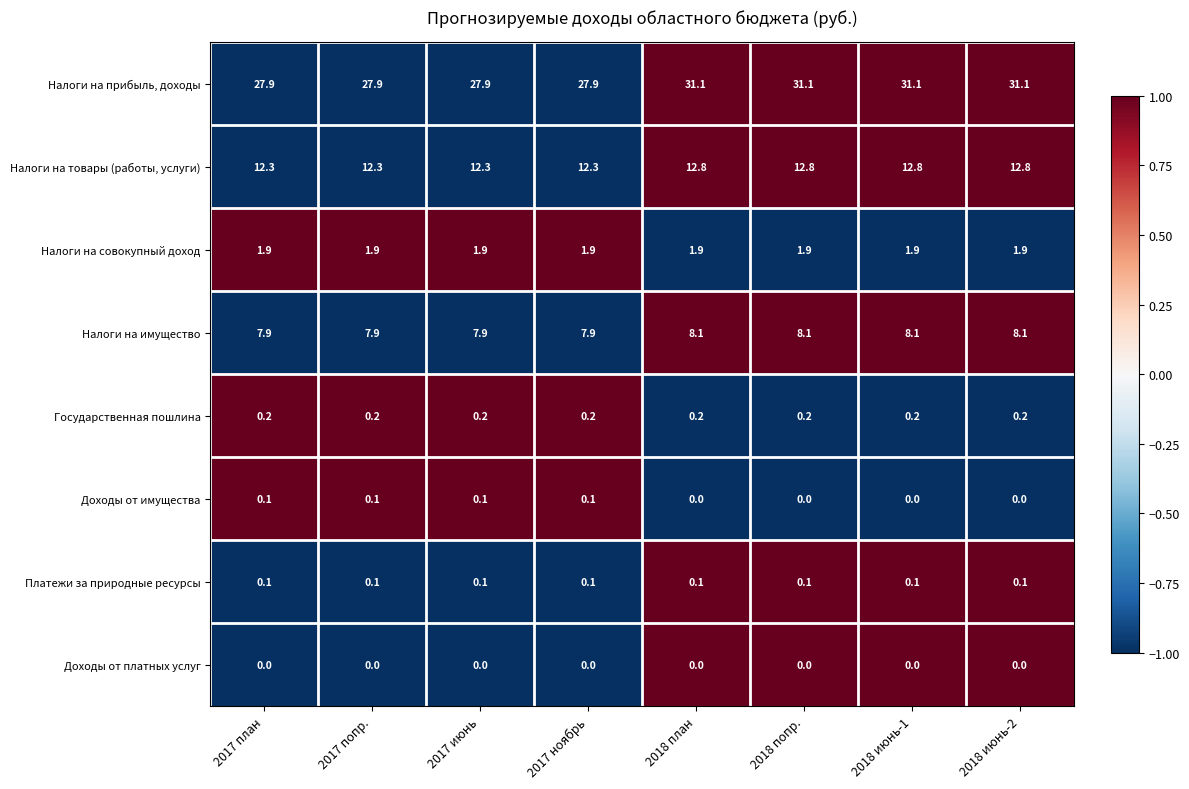

At how many categories does at least one series exceed 0?

8